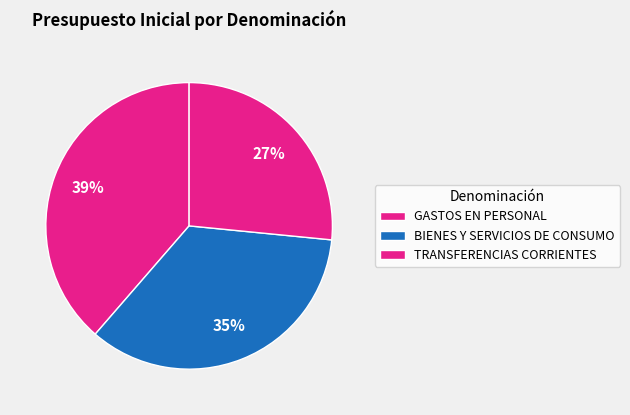

What is the change in value from GASTOS EN PERSONAL to TRANSFERENCIAS CORRIENTES?

-60